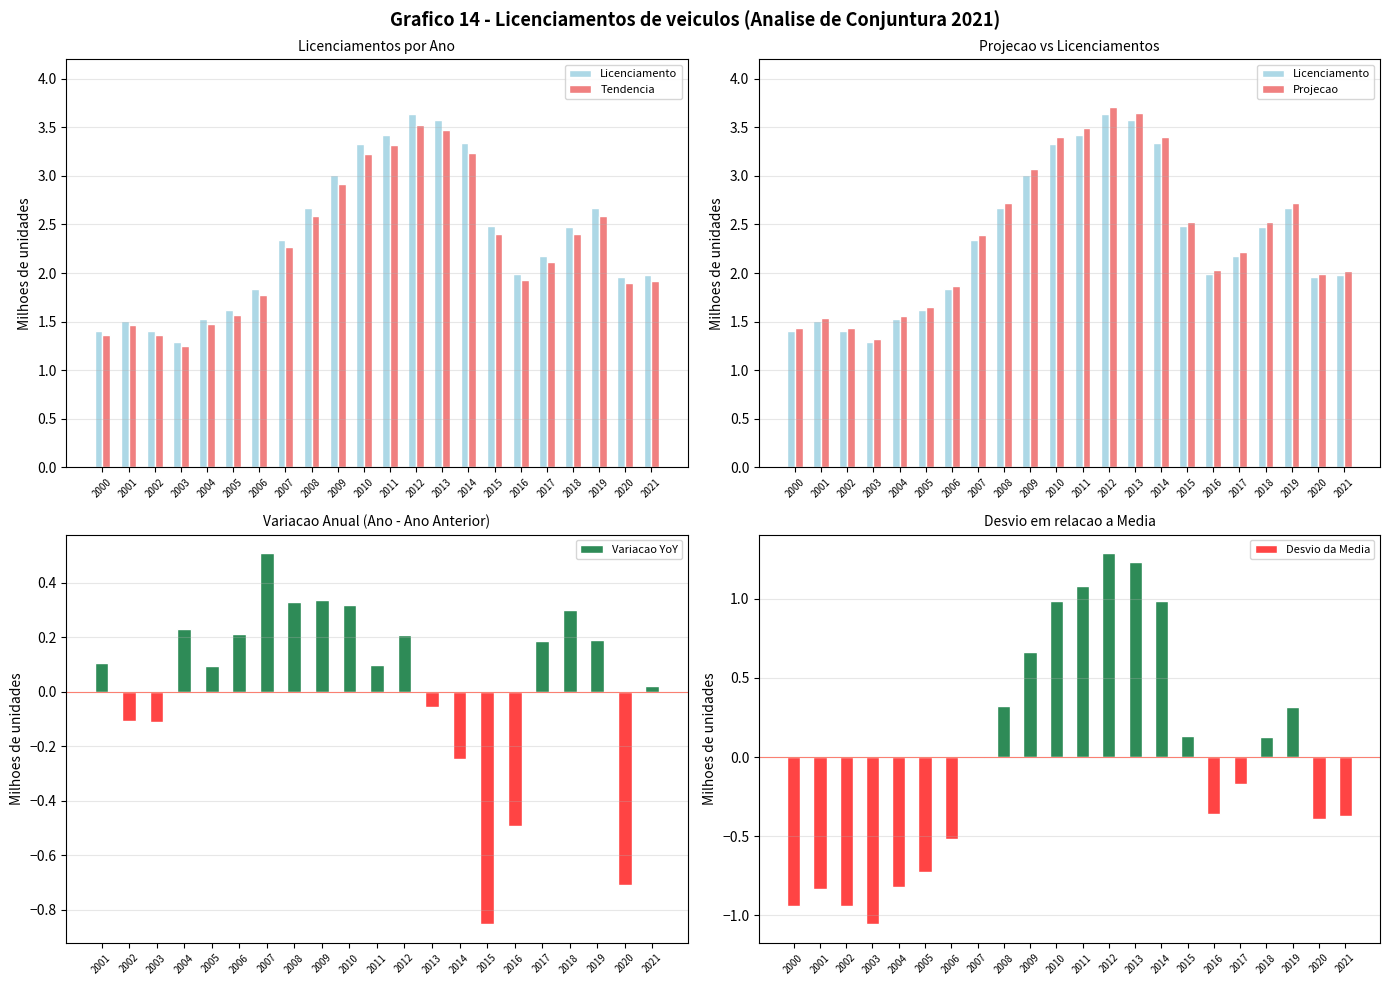

Rank the categories by value from lowest to highest.

2003, 2000, 2002, 2001, 2004, 2005, 2006, 2020, 2021, 2016, 2017, 2007, 2018, 2015, 2019, 2008, 2009, 2010, 2014, 2011, 2013, 2012